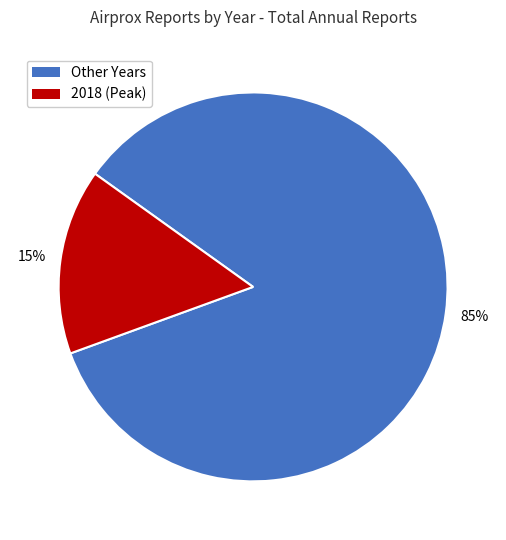

Does any single category account for the majority?

Yes